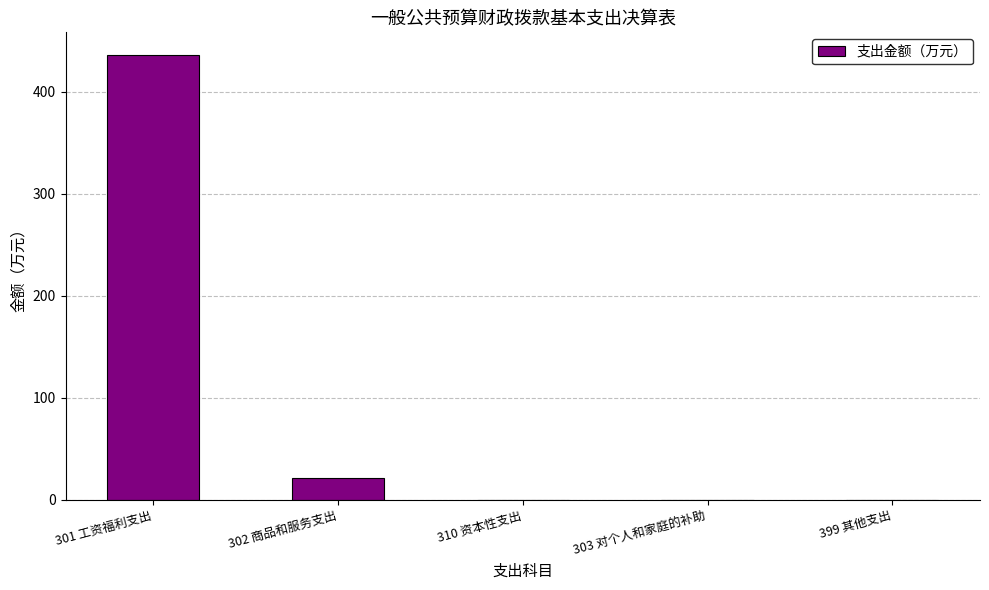

How many categories are shown in the chart?

5